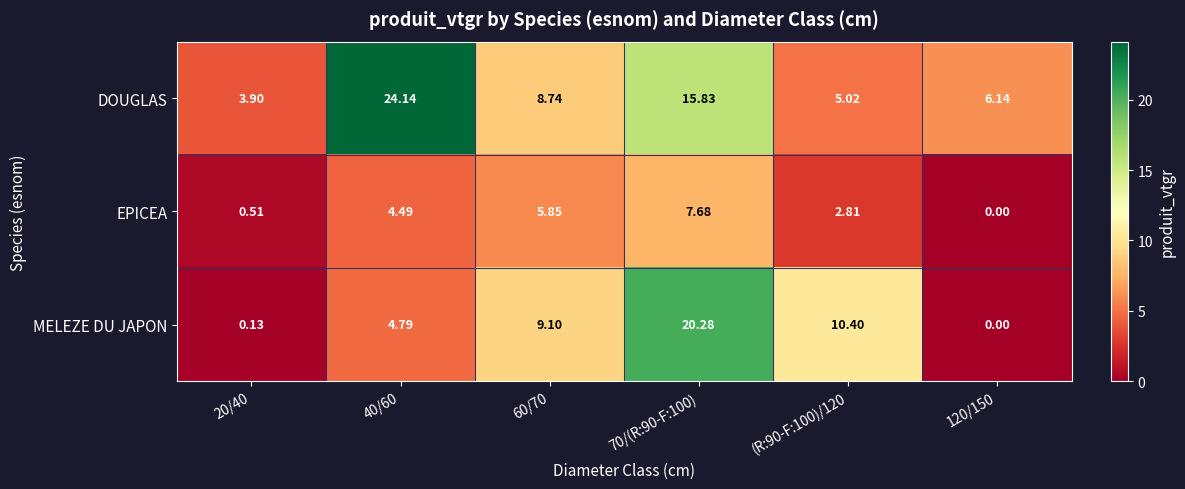

At how many categories does at least one series exceed 10?

3